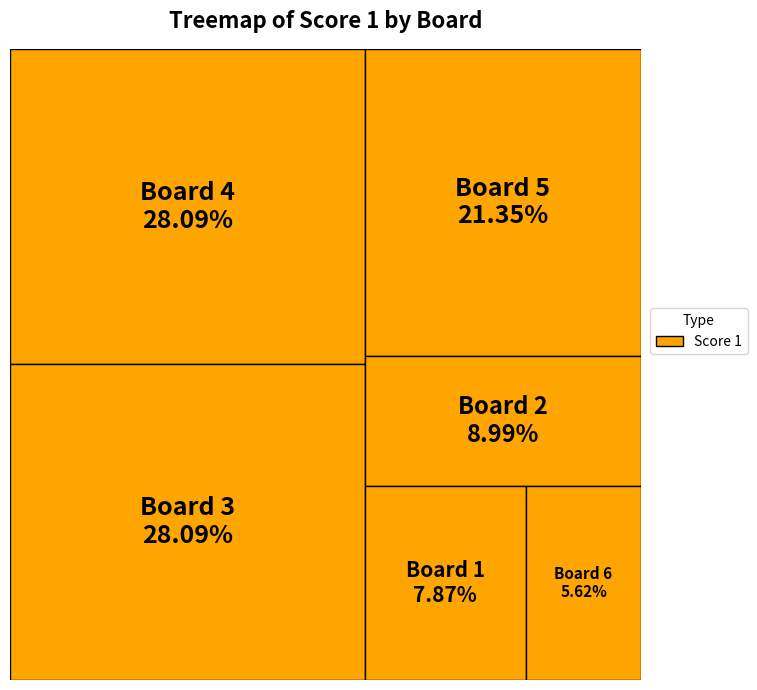

Is the sum of Board 2 and Board 4 greater than half?

No